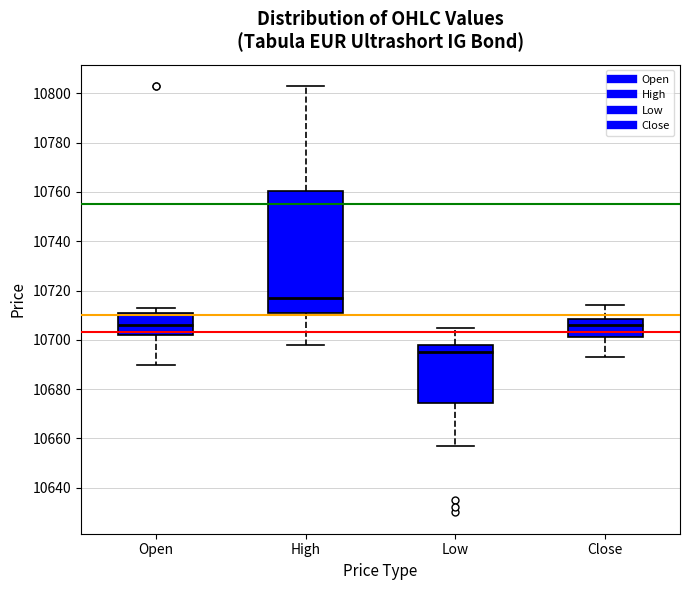

Reading left to right, read every box against the y-axis: the position of its median line, the range the box covers, and the ends of its whiskers. The values are not printed on the chart, so give them approximately, as read against the axis.

Open: median 10706, box 10702 to 10712, whiskers 10690 to 10714
High: median 10718, box 10712 to 10760, whiskers 10698 to 10804
Low: median 10696, box 10674 to 10698, whiskers 10658 to 10706
Close: median 10706, box 10702 to 10708, whiskers 10694 to 10714